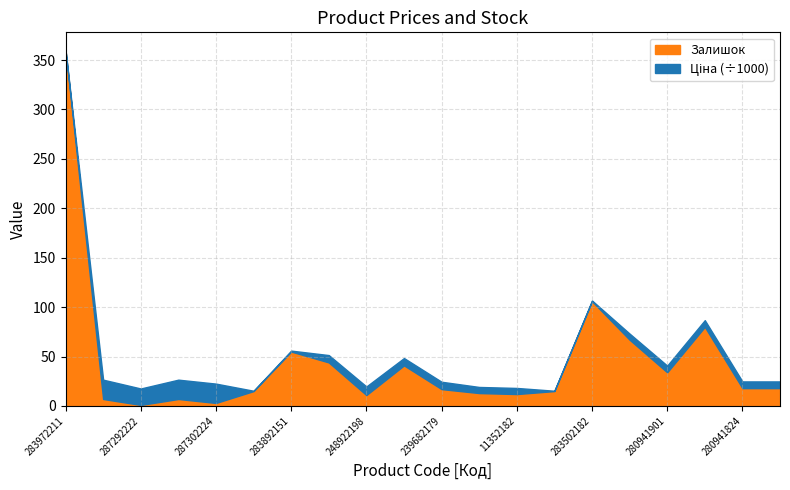

At which label does Залишок reach its peak?

283972211